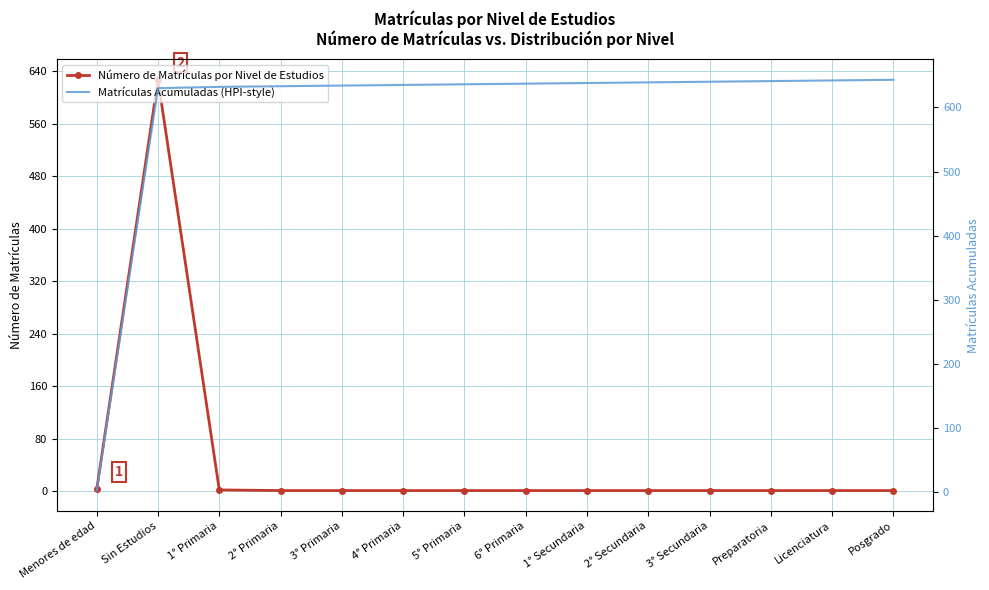

What is the value of the Número de Matrículas por Nivel de Estudios point at the 14th from the left?

1